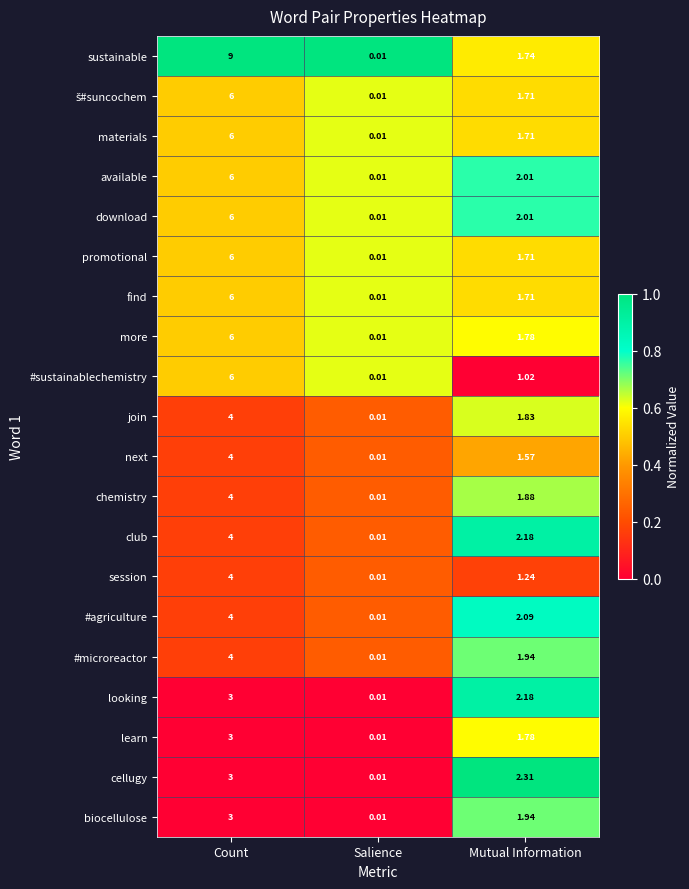

List the labels in order of download value, largest first.

Count, Mutual Information, Salience